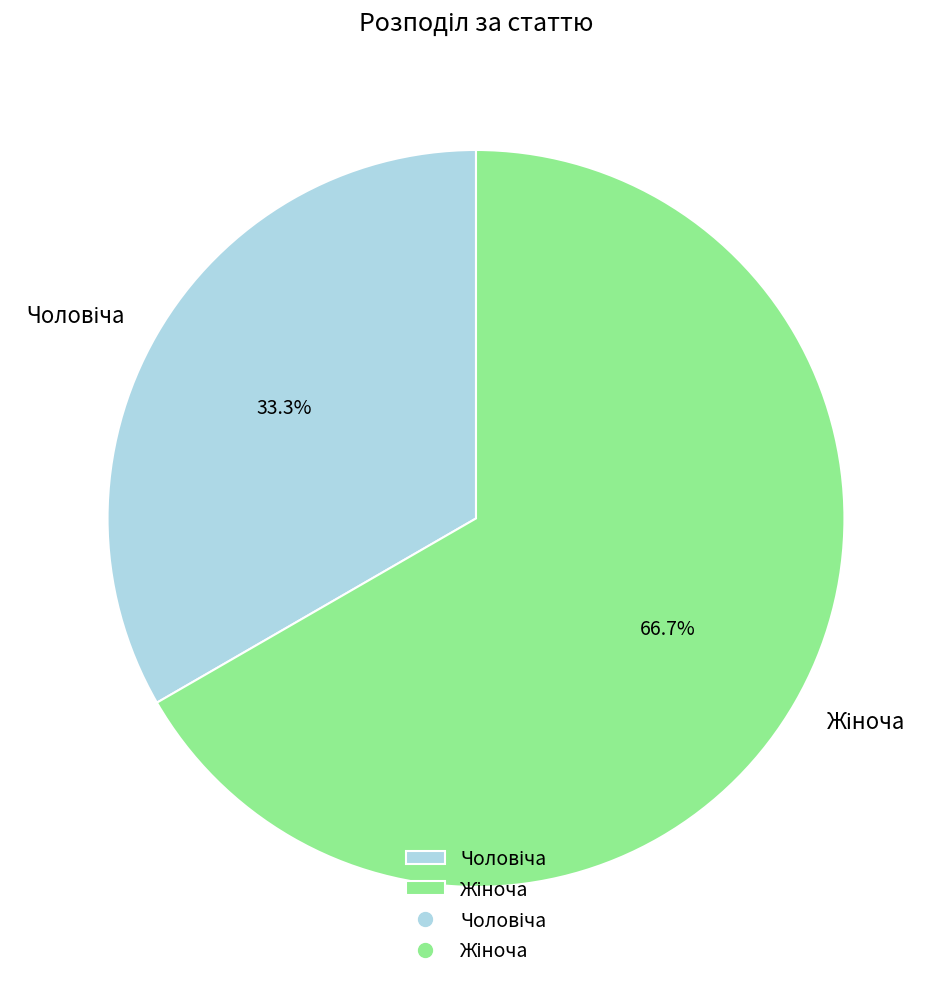

Does any single category account for the majority?

Yes